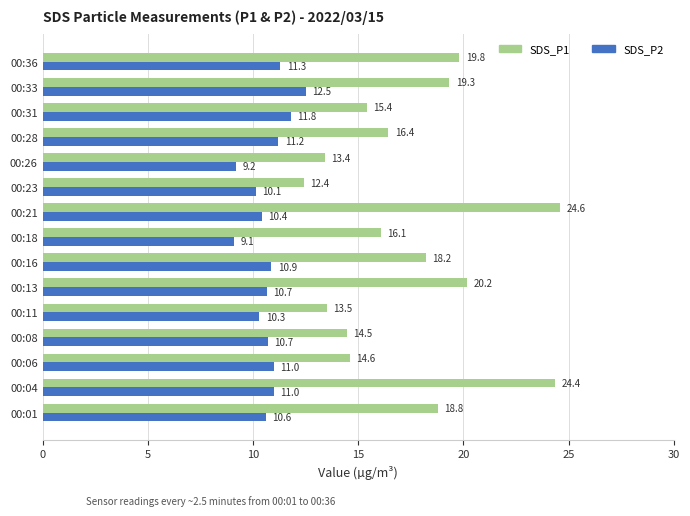

What is the difference between the maximum and minimum values in the SDS_P1 series?

12.2